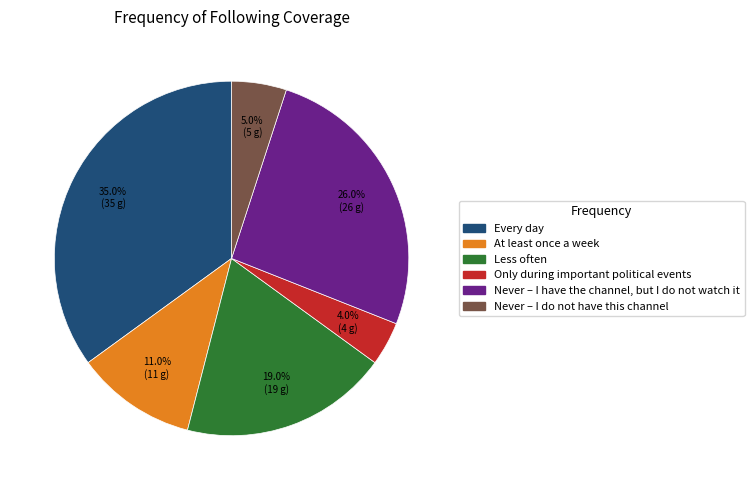

Does any single category account for the majority?

No